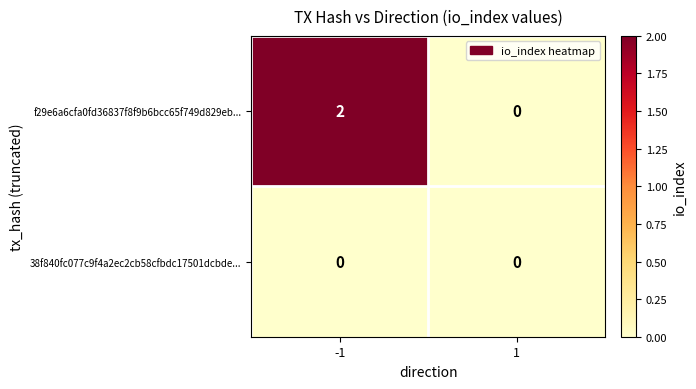

Which series has the largest total across all categories?

f29e6a6cfa0fd36837f8f9b6bcc65f749d829eb...